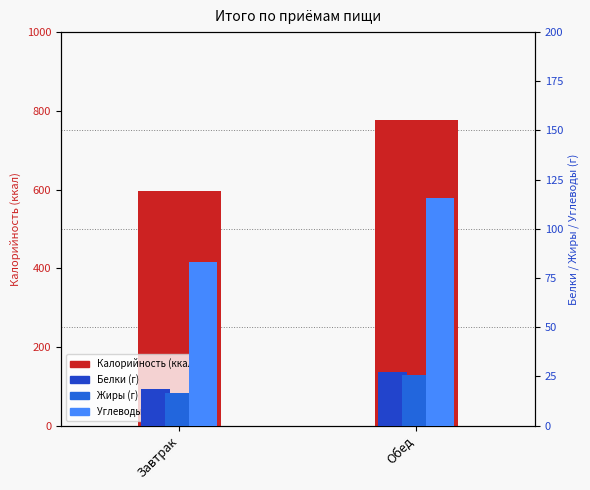

Are the bars grouped side by side (vs. stacked)?

Yes